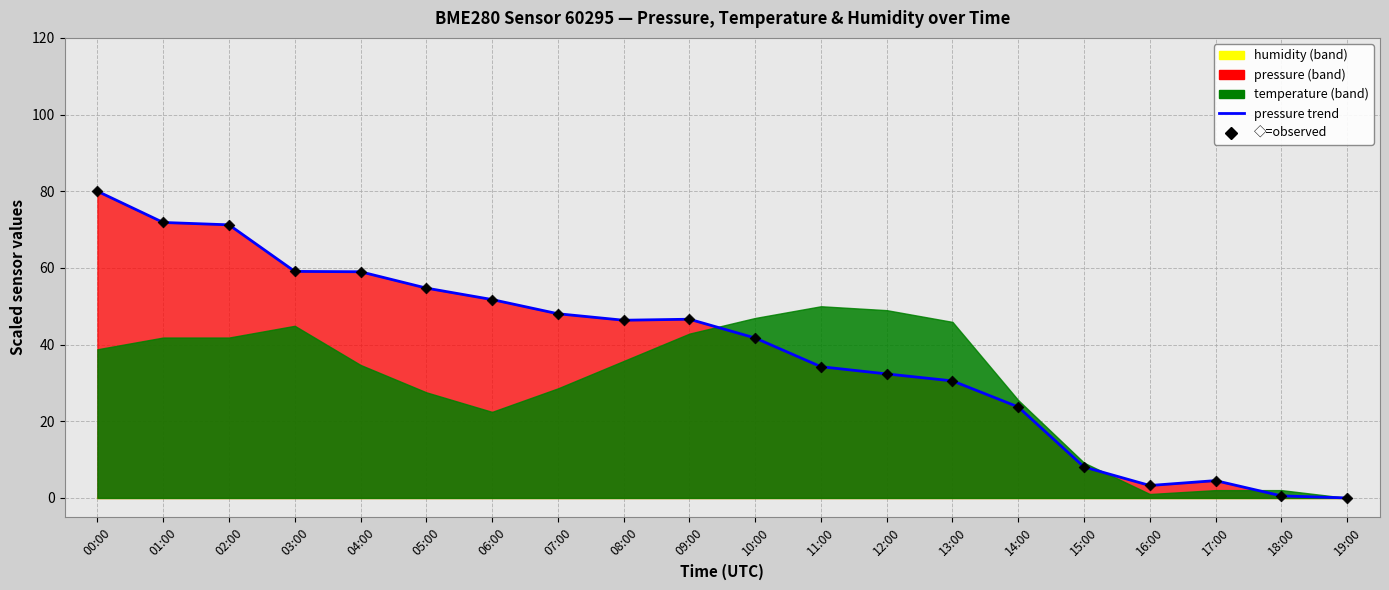

Which series reaches the maximum Y coordinate?

pressure trend